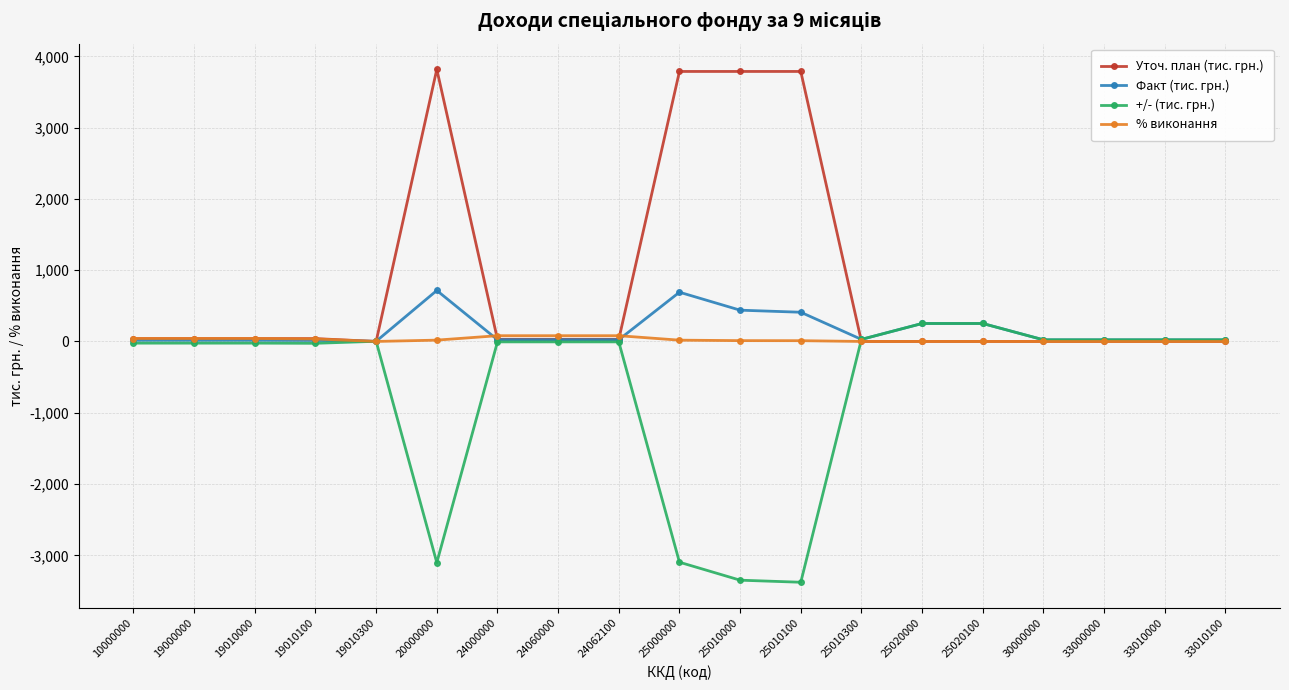

At 25000000, list the series in order from largest to smallest.

Уточ. план (тис. грн.), Факт (тис. грн.), % виконання, +/- (тис. грн.)